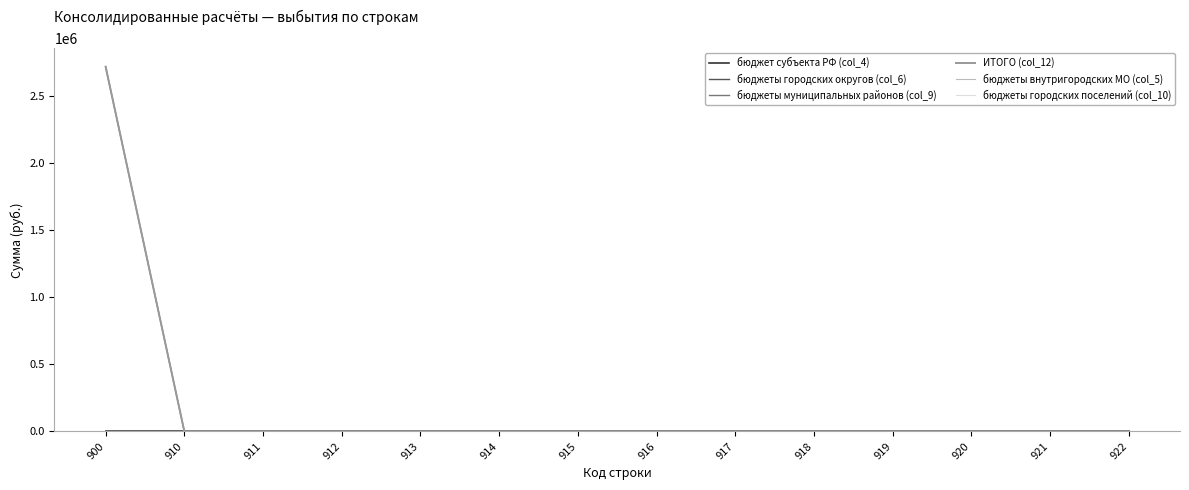

Reading left to right, extract all data points from this chart.

бюджет субъекта РФ (col_4): 900=0.0	910=0.0	911=0.0	912=0.0	913=0.0	914=0.0	915=0.0	916=0.0	917=0.0	918=0.0	919=0.0	920=0.0	921=0.0	922=0.0
бюджеты городских округов (col_6): 900=0.0	910=0.0	911=0.0	912=0.0	913=0.0	914=0.0	915=0.0	916=0.0	917=0.0	918=0.0	919=0.0	920=0.0	921=0.0	922=0.0
бюджеты муниципальных районов (col_9): 900=2721111.1	910=0.0	911=0.0	912=0.0	913=0.0	914=0.0	915=0.0	916=0.0	917=0.0	918=0.0	919=0.0	920=0.0	921=0.0	922=0.0
ИТОГО (col_12): 900=2721111.1	910=0.0	911=0.0	912=0.0	913=0.0	914=0.0	915=0.0	916=0.0	917=0.0	918=0.0	919=0.0	920=0.0	921=0.0	922=0.0
бюджеты внутригородских МО (col_5): 900=0.0	910=0.0	911=0.0	912=0.0	913=0.0	914=0.0	915=0.0	916=0.0	917=0.0	918=0.0	919=0.0	920=0.0	921=0.0	922=0.0
бюджеты городских поселений (col_10): 900=0.0	910=0.0	911=0.0	912=0.0	913=0.0	914=0.0	915=0.0	916=0.0	917=0.0	918=0.0	919=0.0	920=0.0	921=0.0	922=0.0